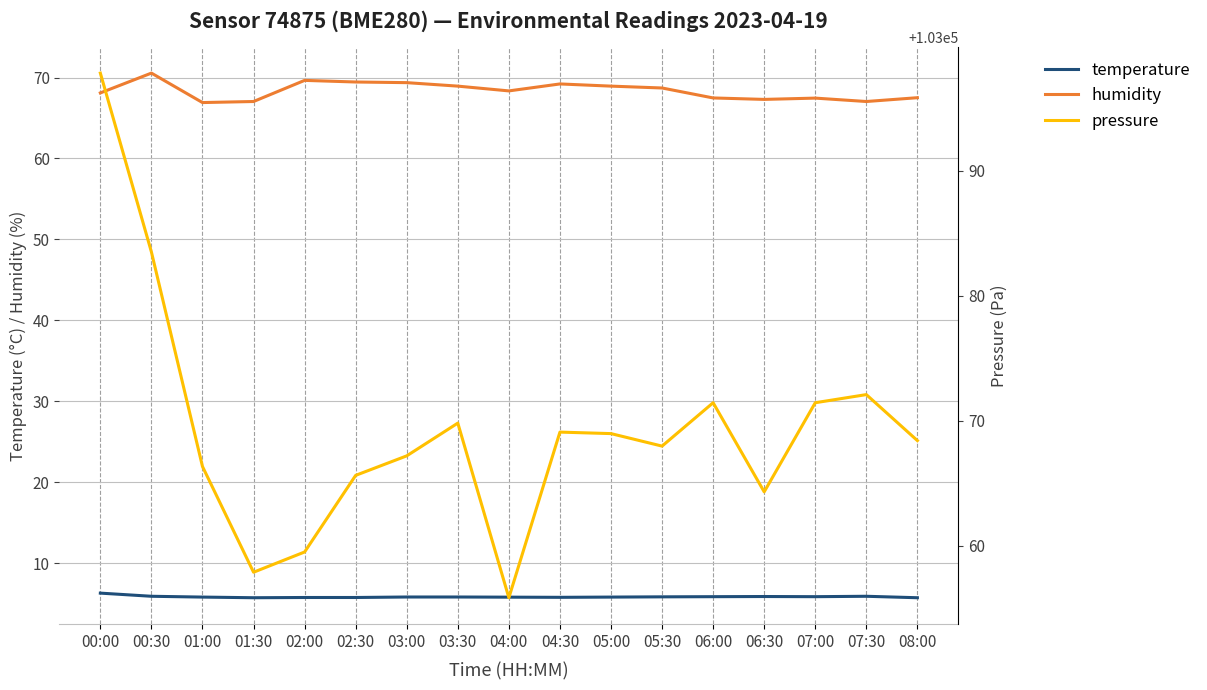

What are all the series names shown in the legend?

temperature, humidity, pressure